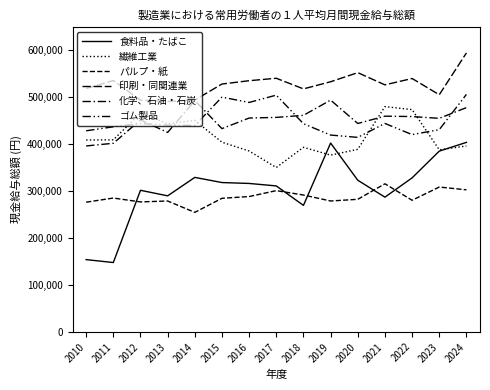

Does the chart have visible grid lines?

No